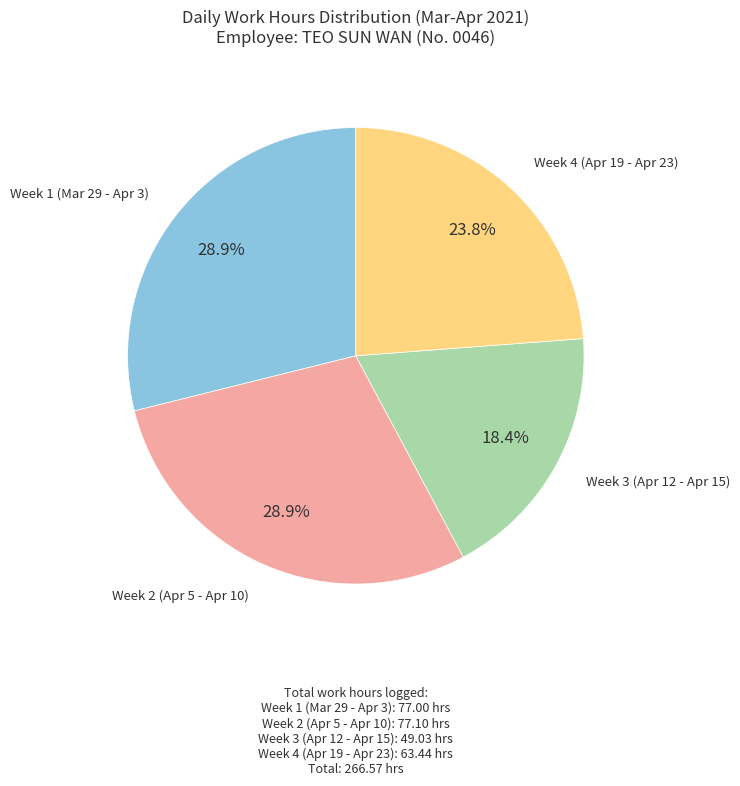

Is there any slice that represents more than half of the pie?

No